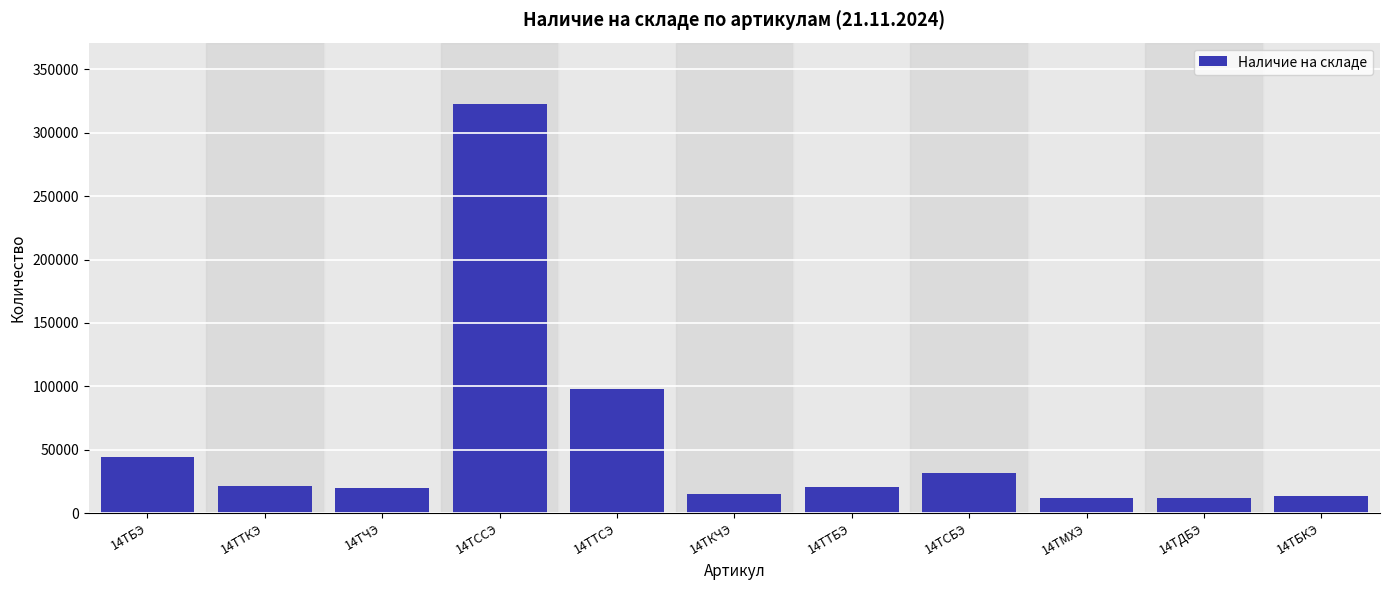

Approximately how many times larger is the value at 14ТБЭ compared to 14ТСБЭ?

1.4